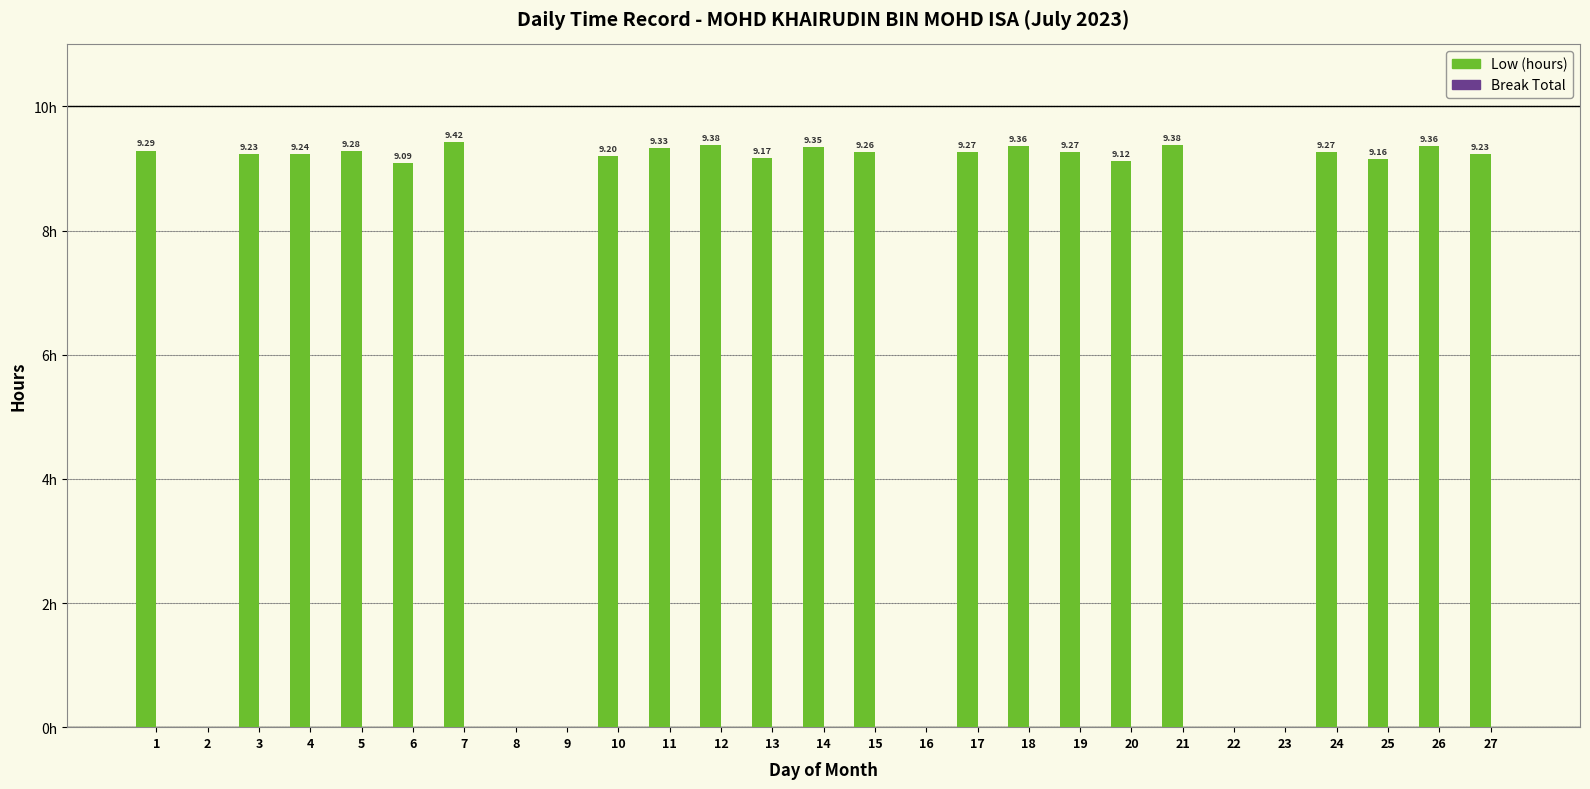

What is the greatest value displayed?

9.4